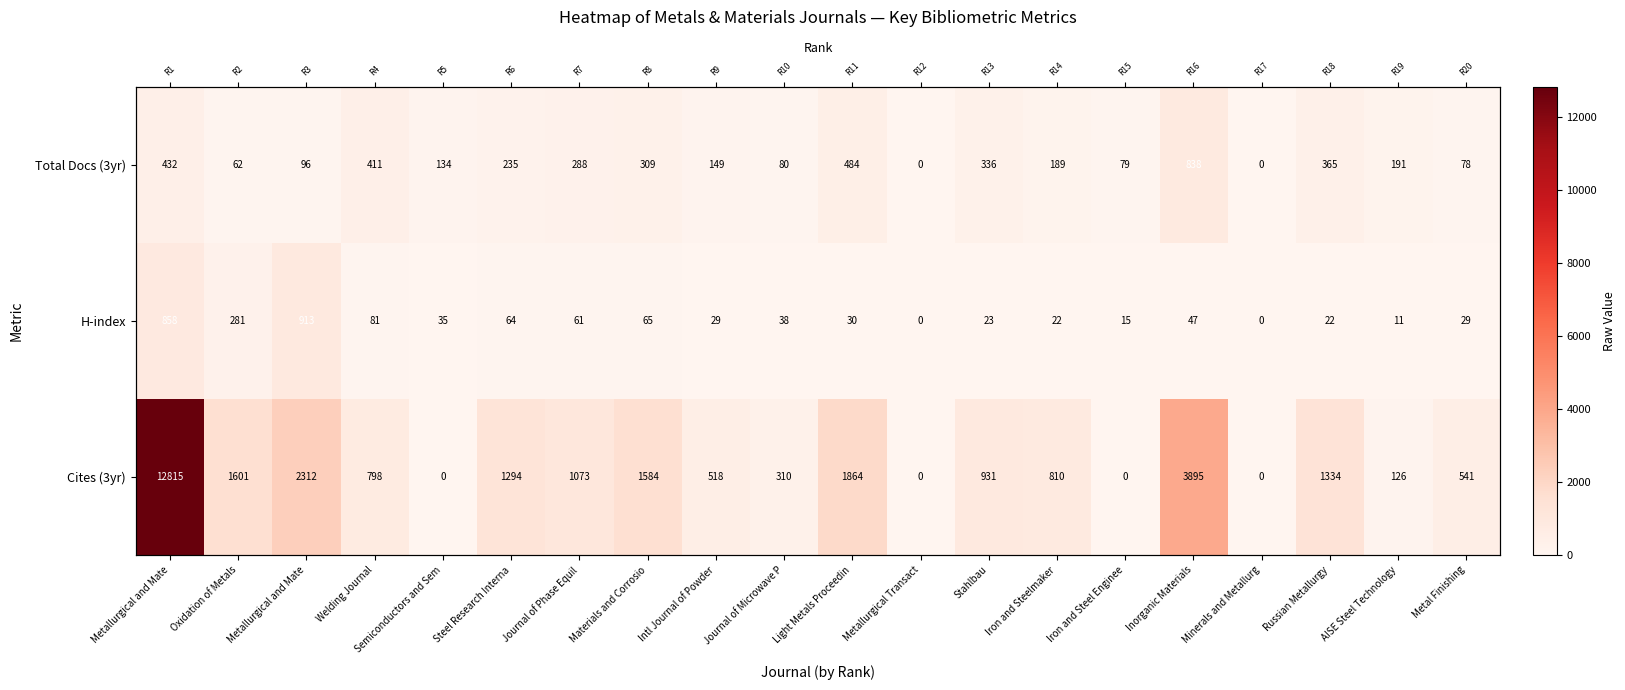

Which has a higher value, Intl Journal of Powder or Light Metals Proceedin?

Light Metals Proceedin